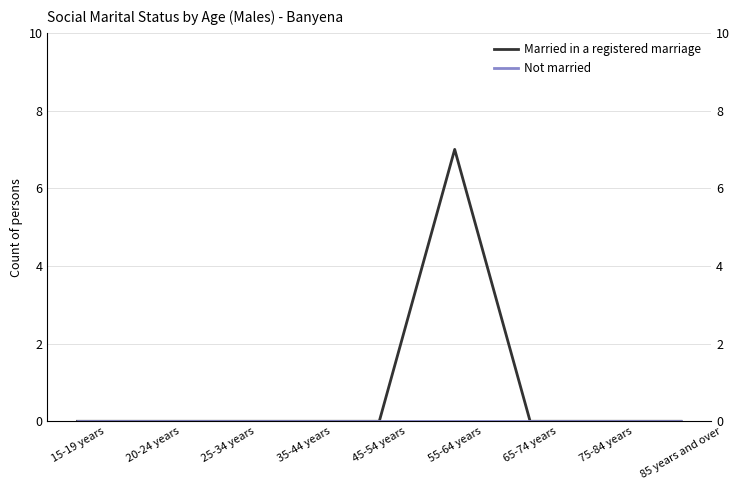

True or false: Married in a registered marriage has a value of 0 at 65-74 years.

True